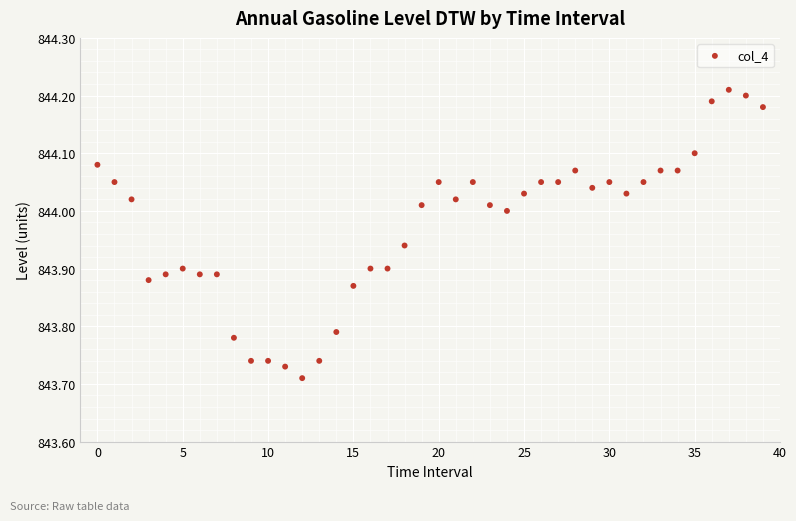

What is the range of Y values (max minus min)?

0.5